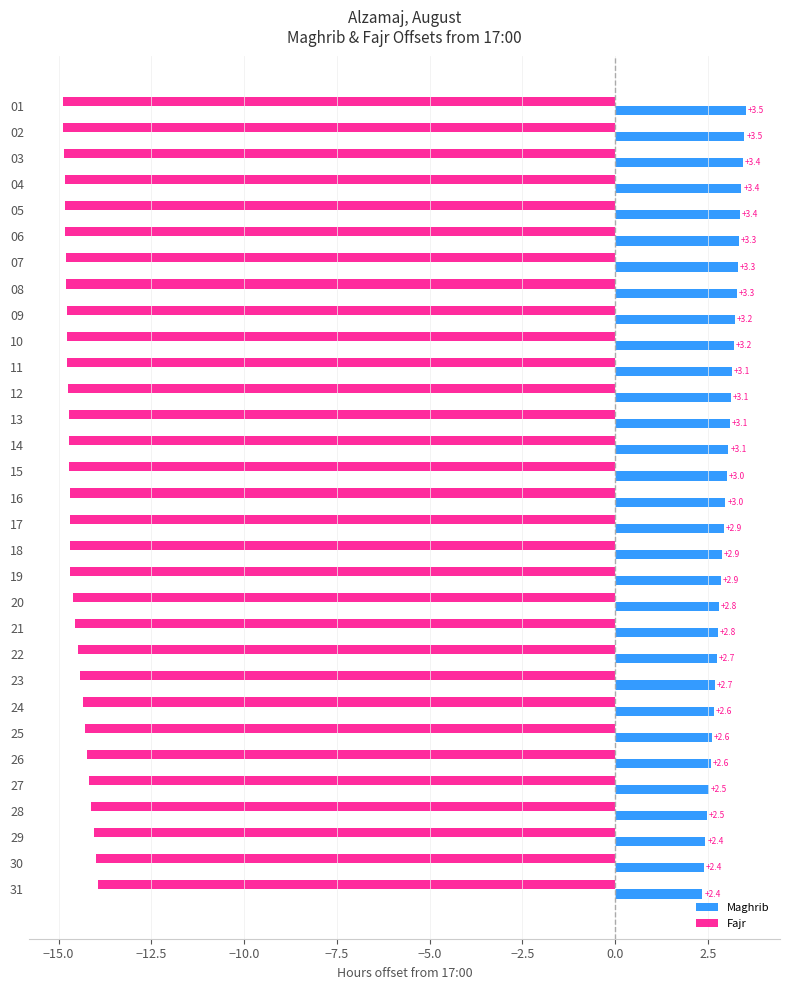

Count the number of categories in the chart.

31